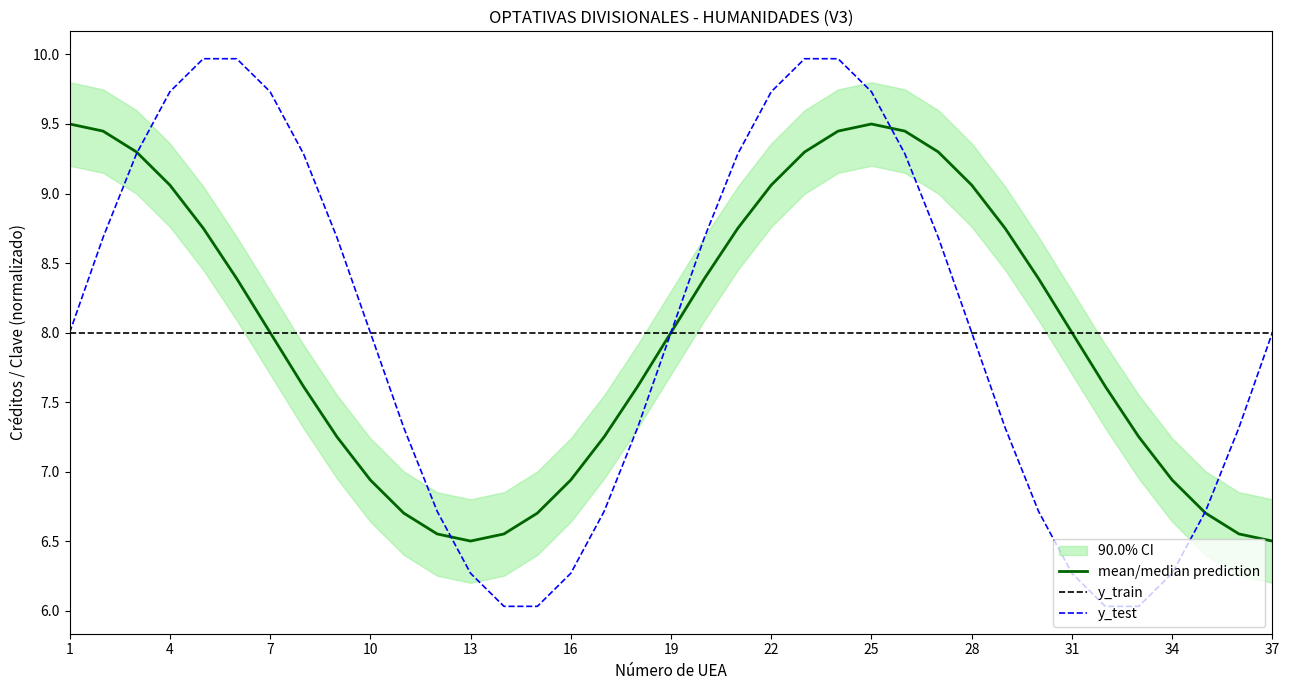

What is the difference between the second highest and second lowest values in the mean/median prediction series?

3.0